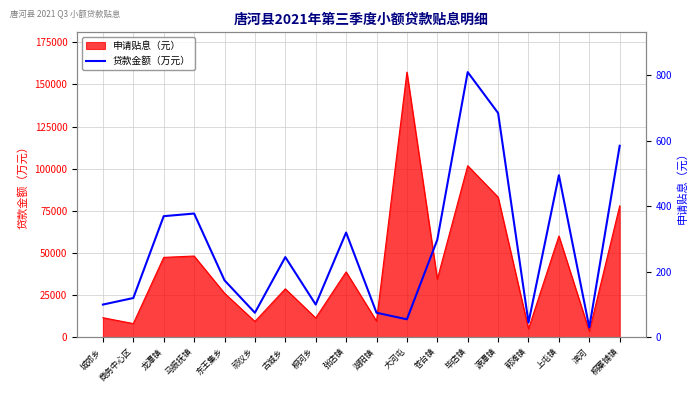

What position from the right is 毕店镇?

6